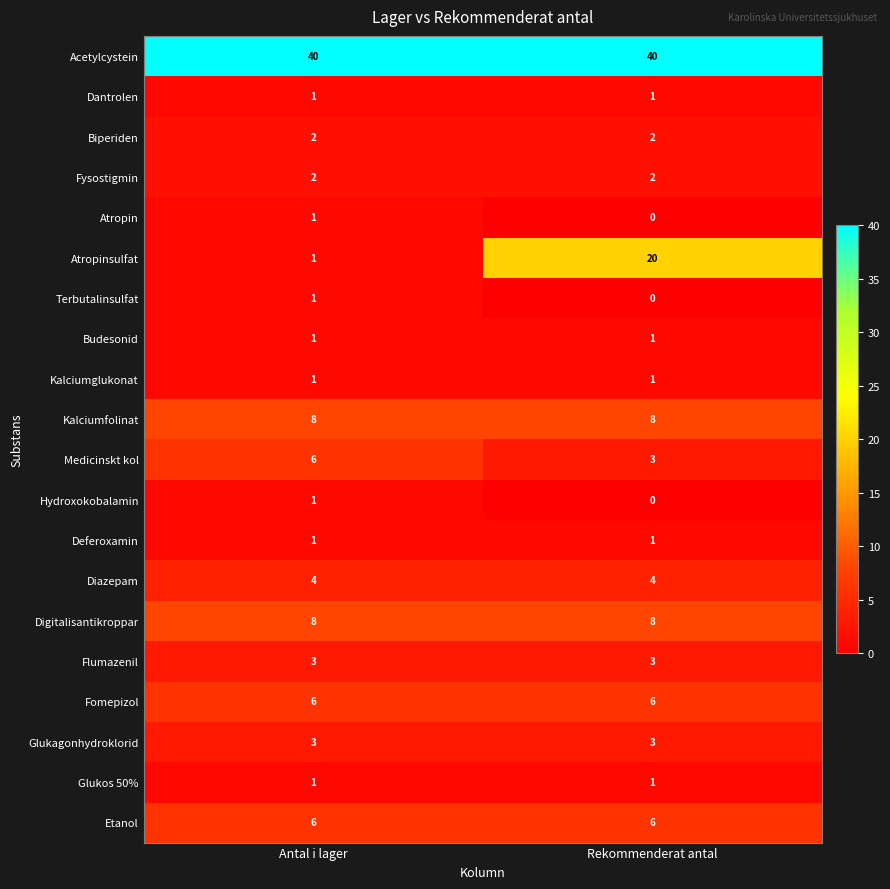

Is it true that Medicinskt kol equals 3 at Rekommenderat antal?

True